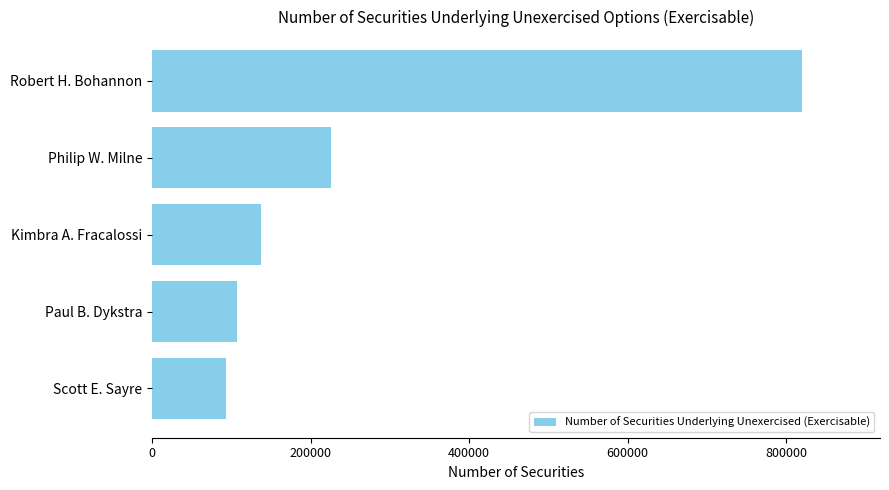

At which label is the value closest to 456705?

Philip W. Milne